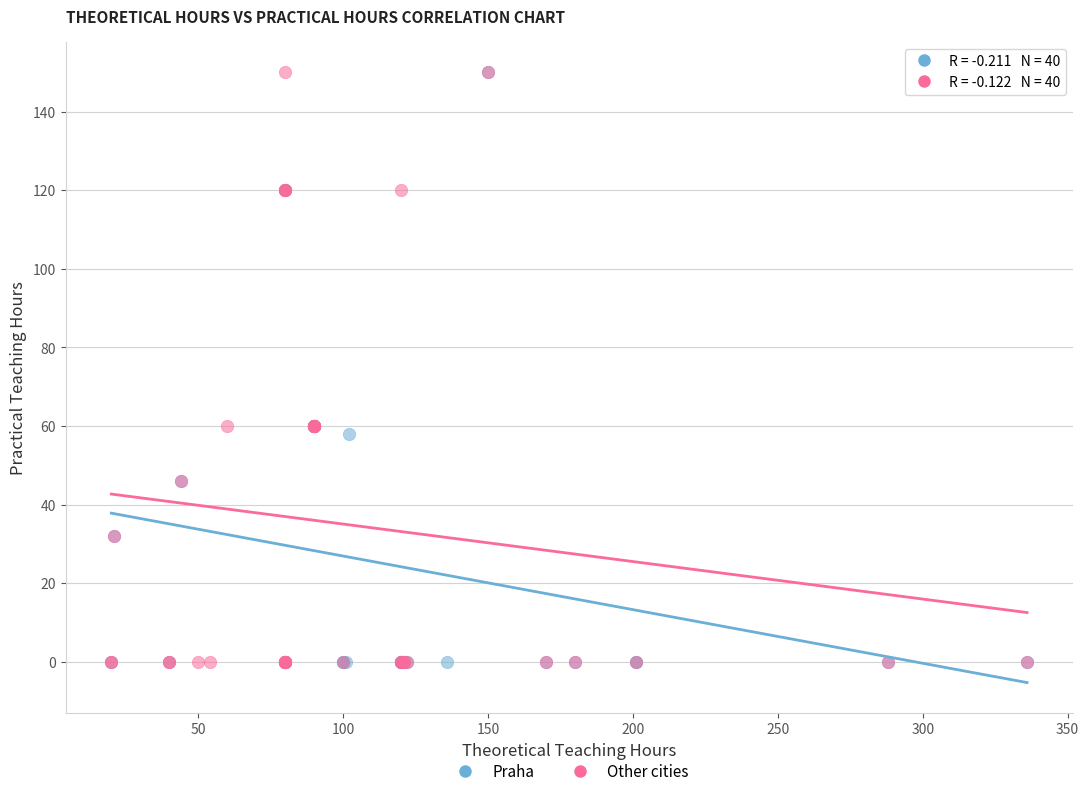

What are all the series names shown in the legend?

Praha, Other cities